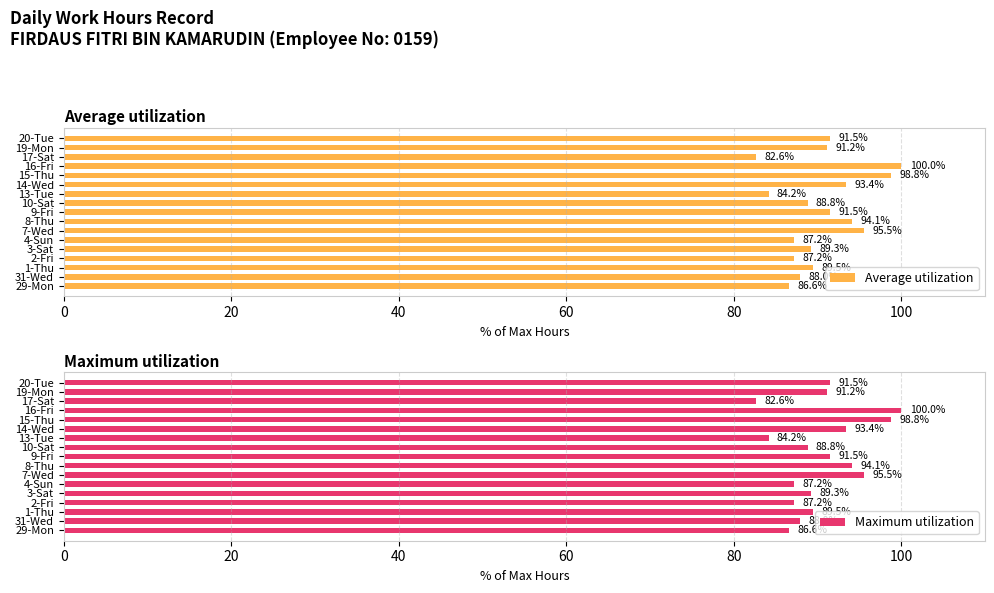

The value of Average utilization at 8-Thu is 134.5. True or false?

False